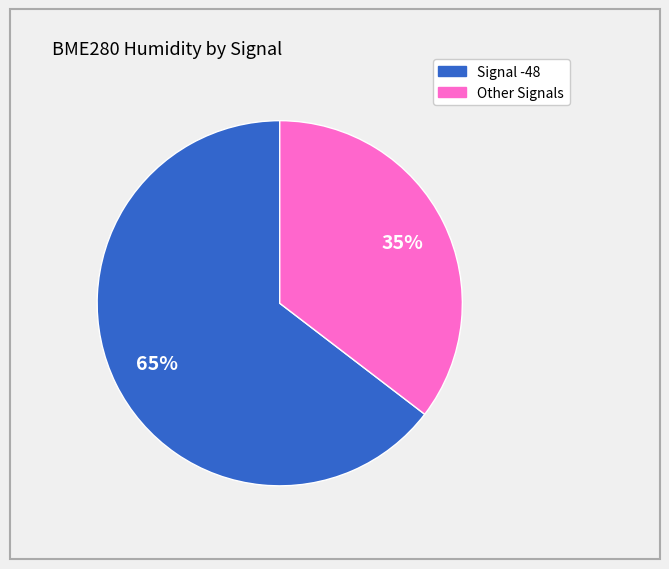

To the nearest percent, what is the average slice percentage?

50%